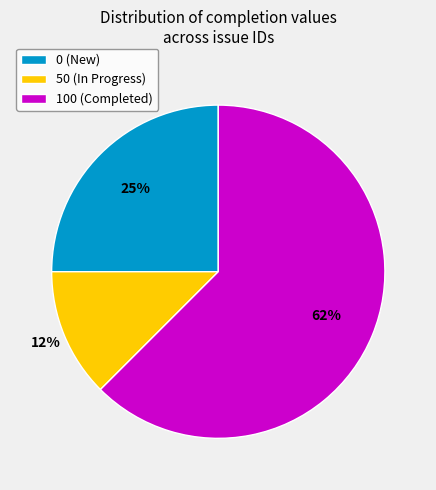

Is the sum of 0 (New) and 100 (Completed) greater than half?

Yes